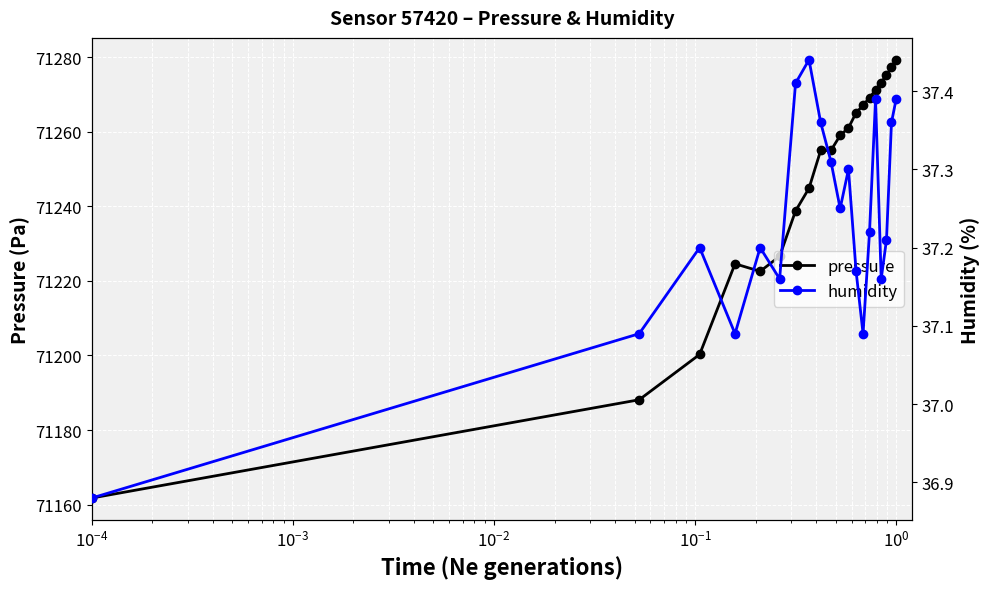

List the series in order of their peak value, highest first.

pressure, humidity